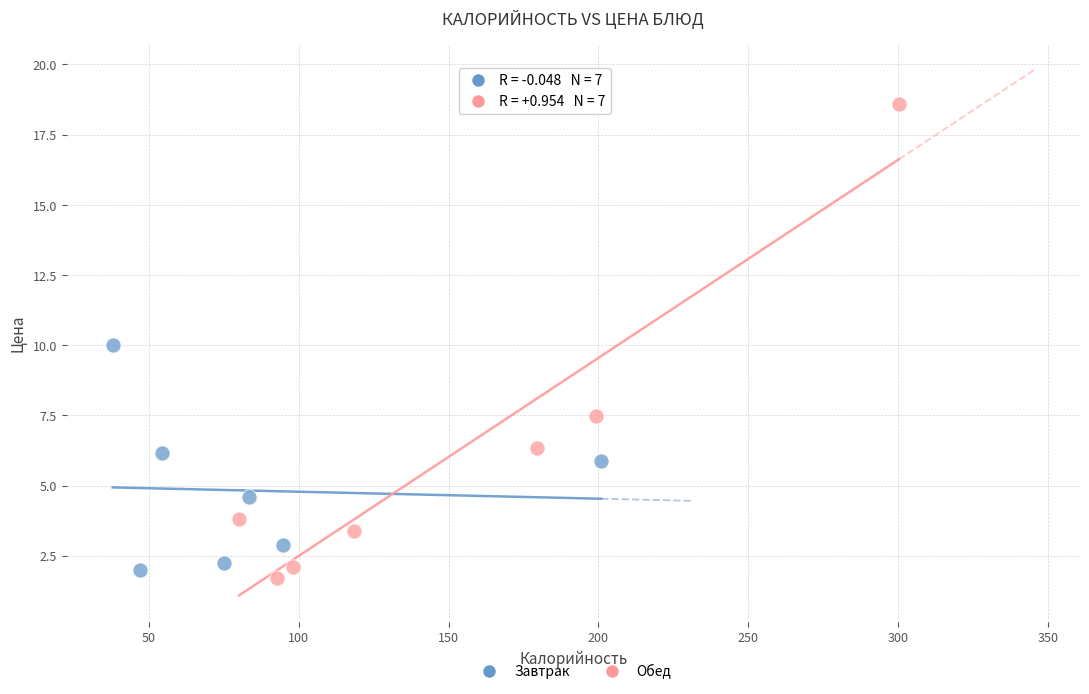

Which series has the widest spread of Y values?

Обед